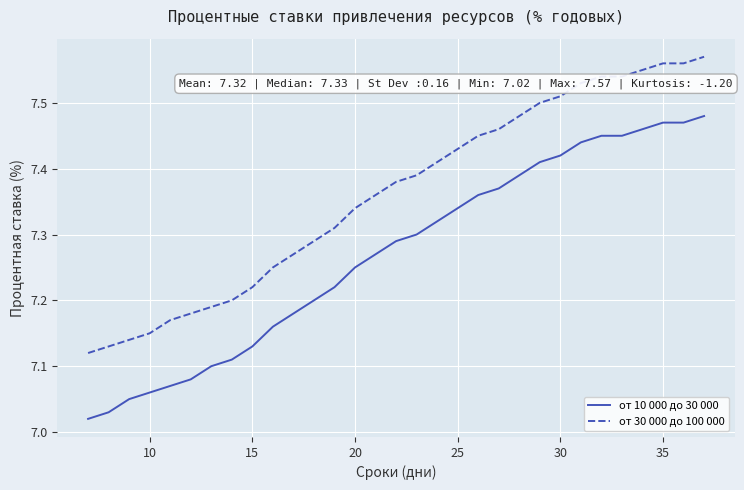

List the series in order of their peak value, lowest first.

от 10 000 до 30 000, от 30 000 до 100 000